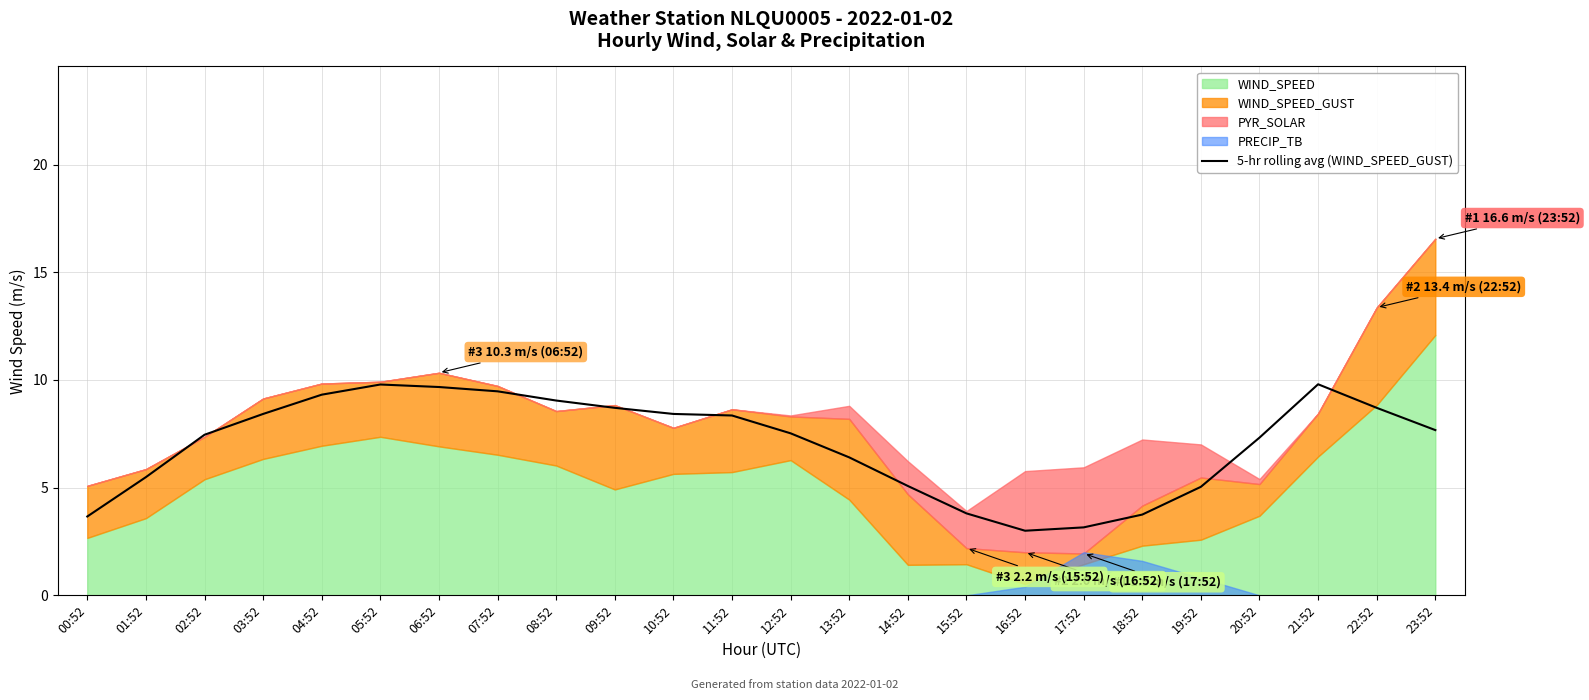

How many points are higher than both their immediate neighbors (excluding endpoints)?

2